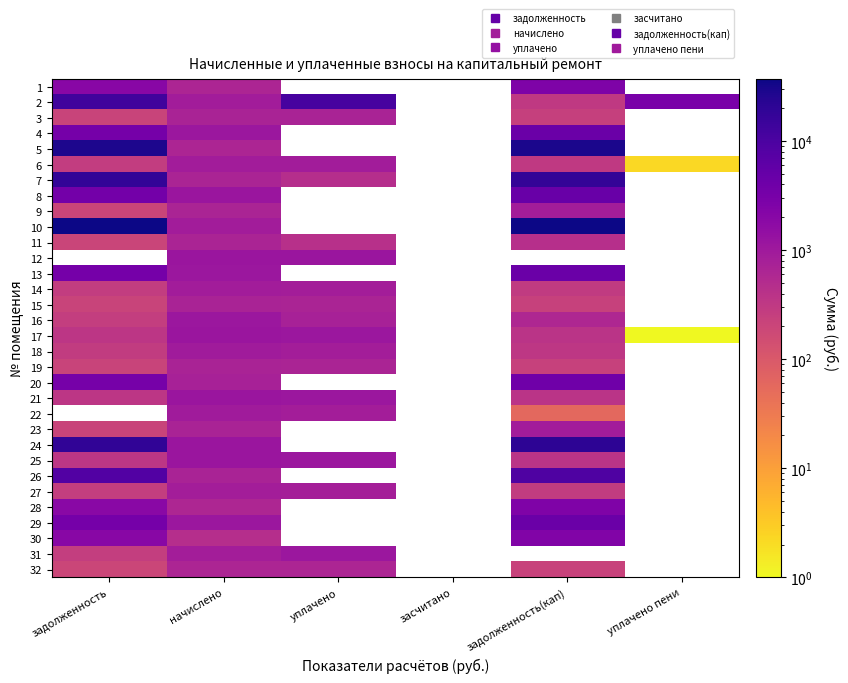

List the series in order of their peak value, lowest first.

32, 11, 15, 19, 3, 27, 9, 14, 23, 6, 18, 16, 31, 21, 25, 17, 30, 28, 1, 20, 4, 13, 29, 8, 26, 2, 7, 24, 5, 10, 12, 22